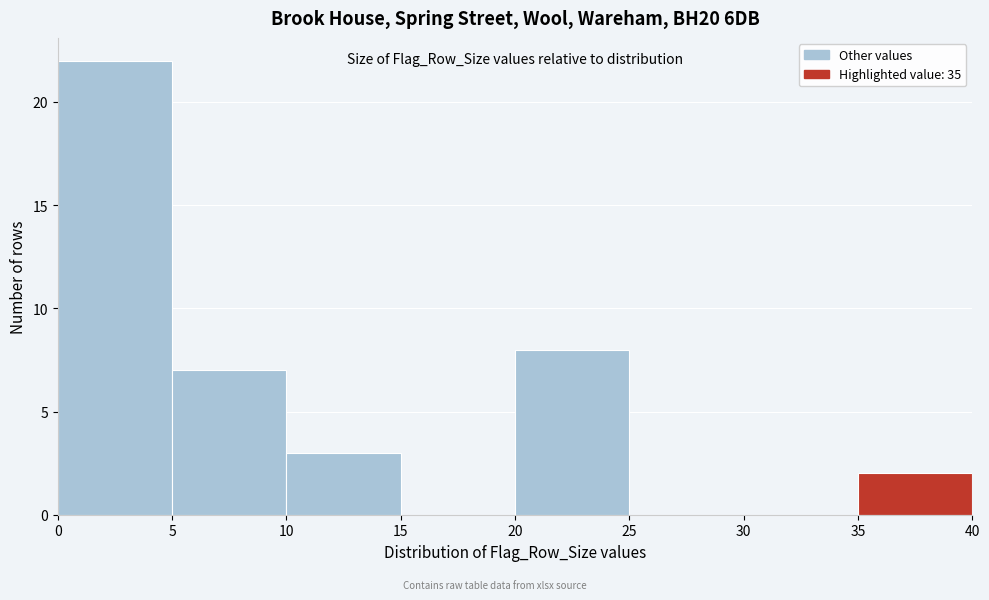

Reading left to right, transcribe this chart: for each bar, give the range it covers on the x-axis and its height. The values are not printed on the chart, so give them approximately, as read against the axis.

0 to 5: 22
5 to 10: 7
10 to 15: 3
15 to 20: 0
20 to 25: 8
25 to 30: 0
30 to 35: 0
35 to 40: 2